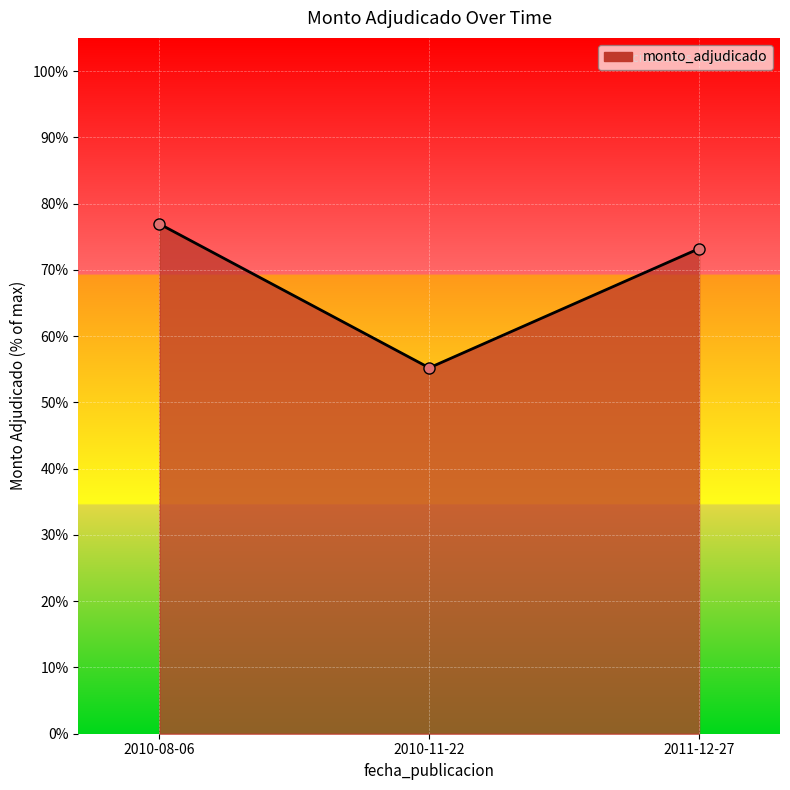

Between 2010-11-22 and 2010-08-06, which is larger?

2010-08-06